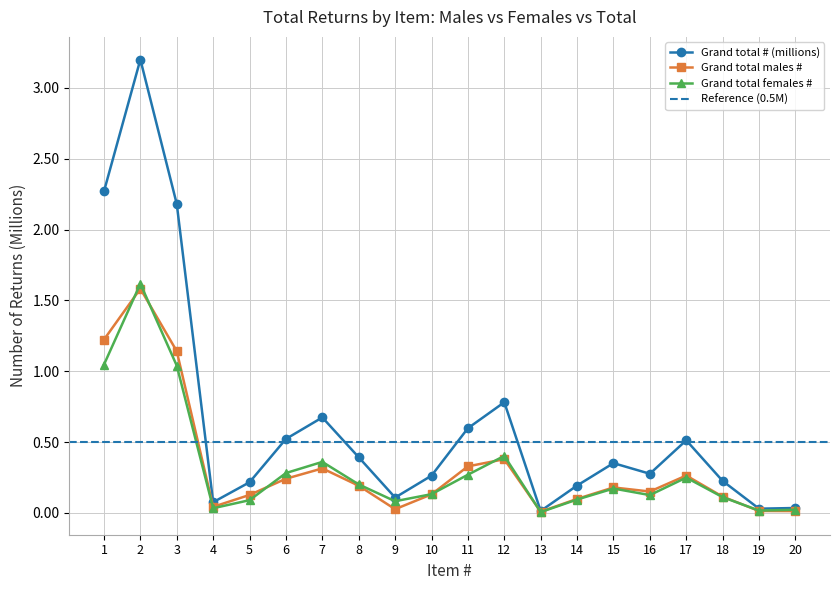

Which has a higher value, 5 or 18?

18